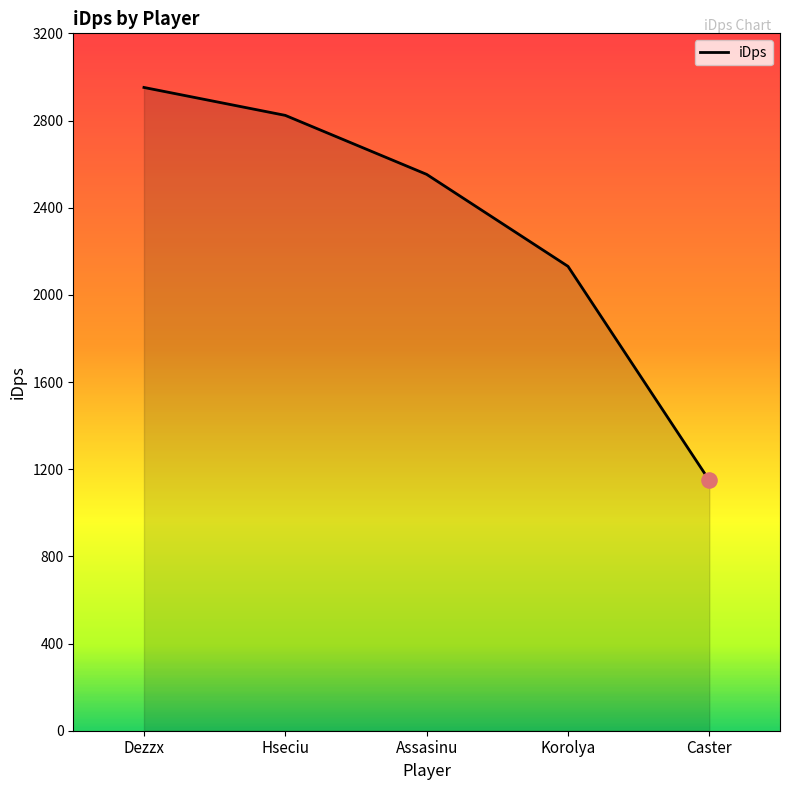

What is the ratio of the value at Hseciu to the value at Caster?

2.5